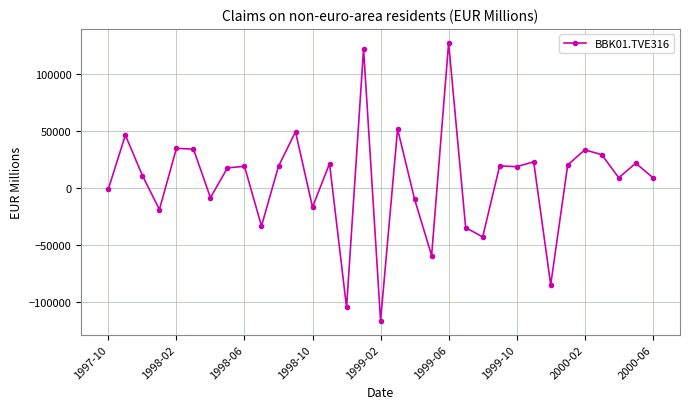

True or false: the data has more than 0 interior local peaks.

True